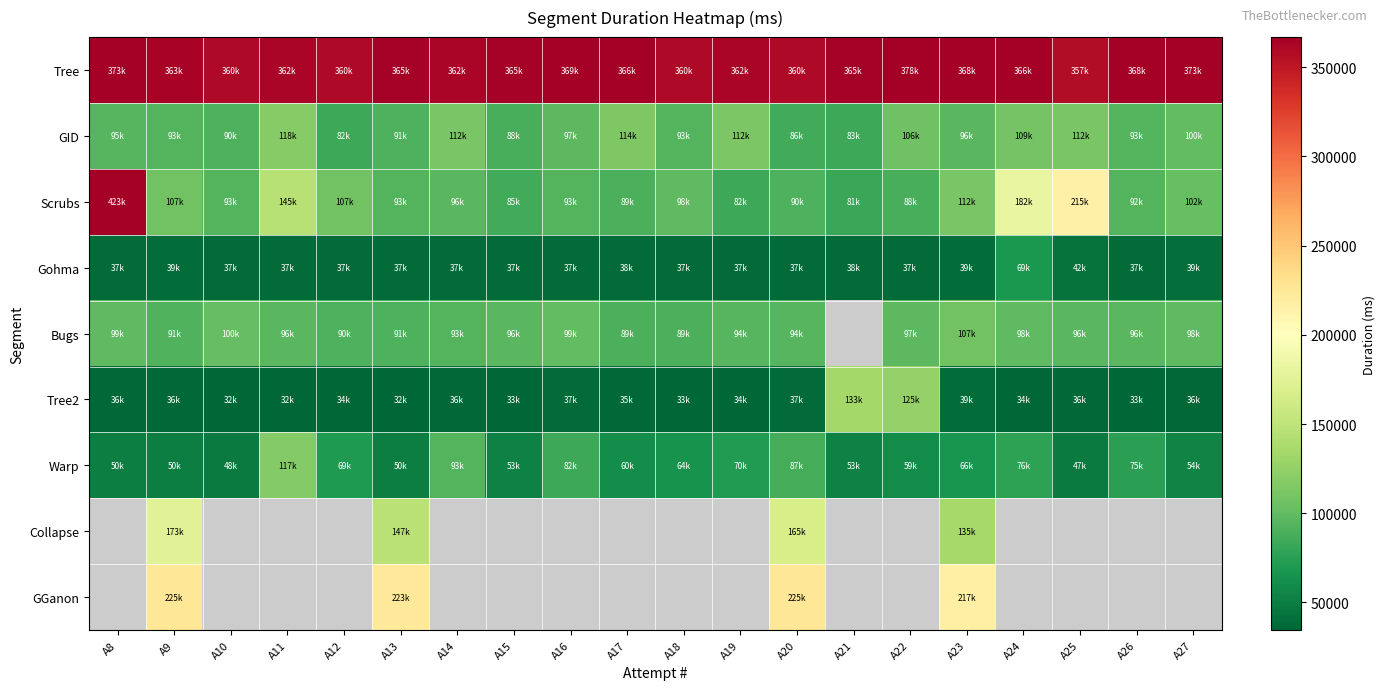

How many categories are shown in the chart?

20